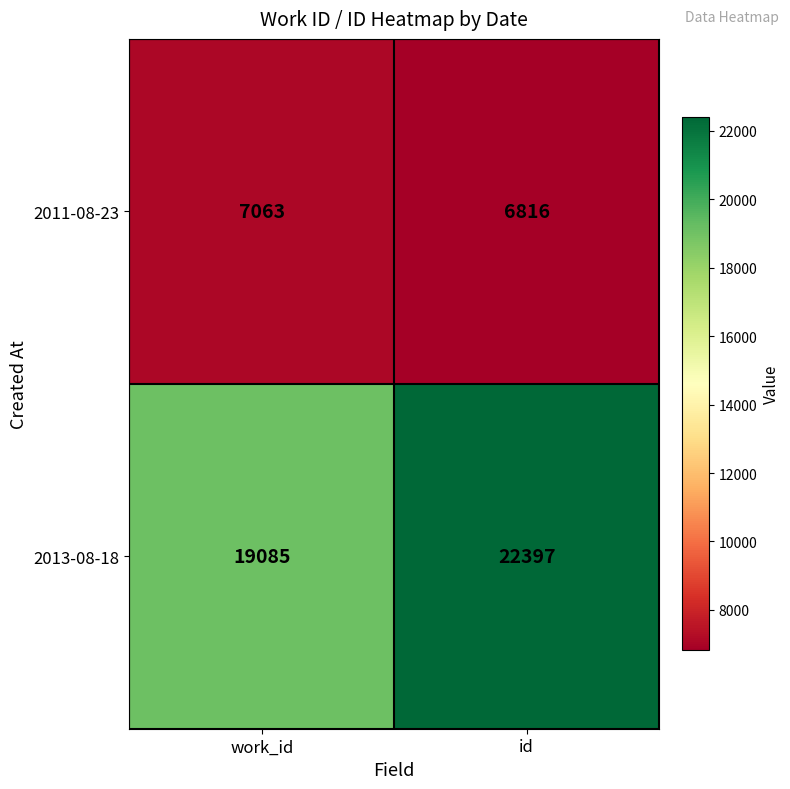

Reading left to right, list all the values displayed in this chart.

2011-08-23: 7063	6816
2013-08-18: 19085	22397